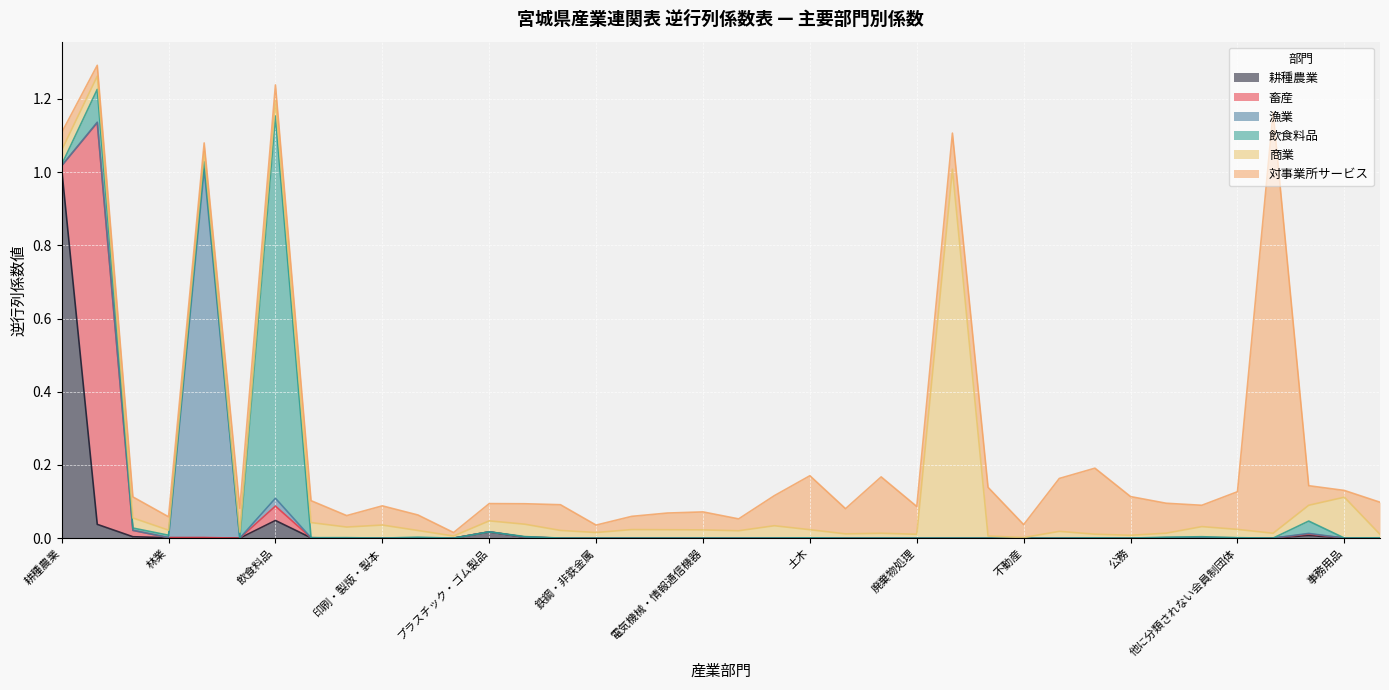

At which label does 耕種農業 reach its peak?

耕種農業